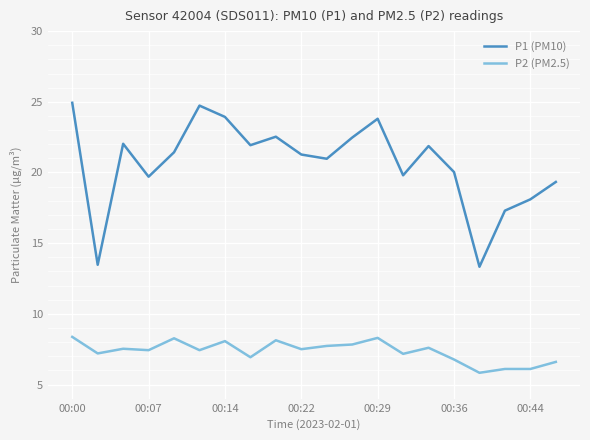

What is the difference between the maximum and minimum values in the P2 (PM2.5) series?

2.5